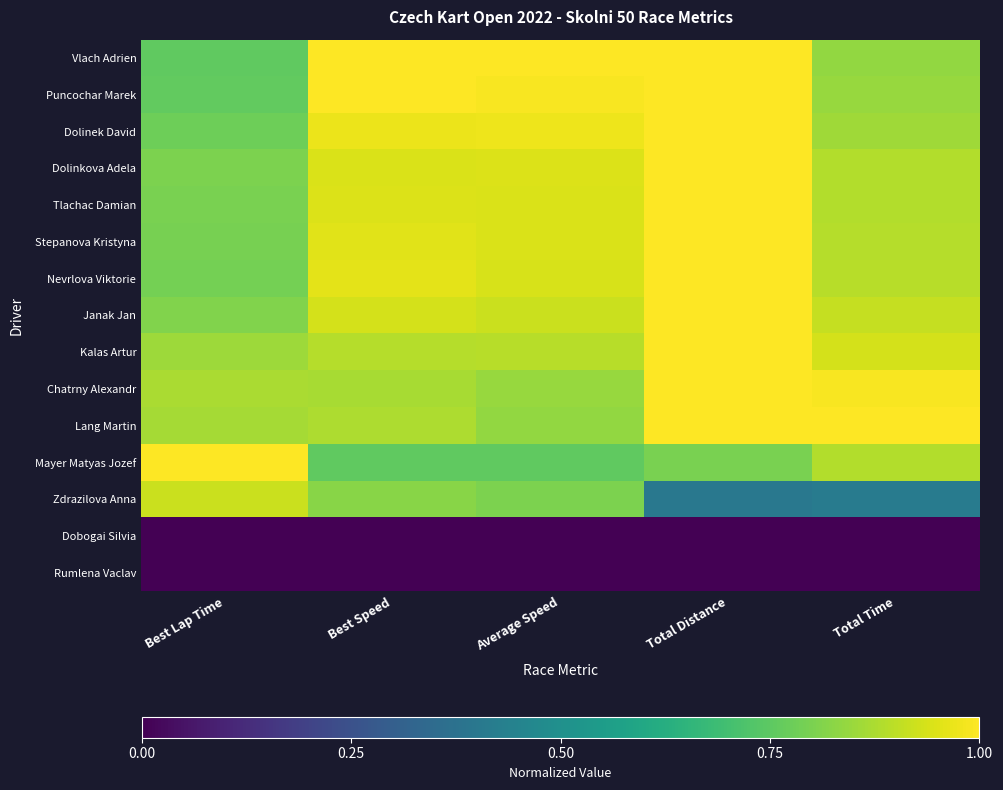

What is the spread (max minus min) of values at Total Distance?

1.0